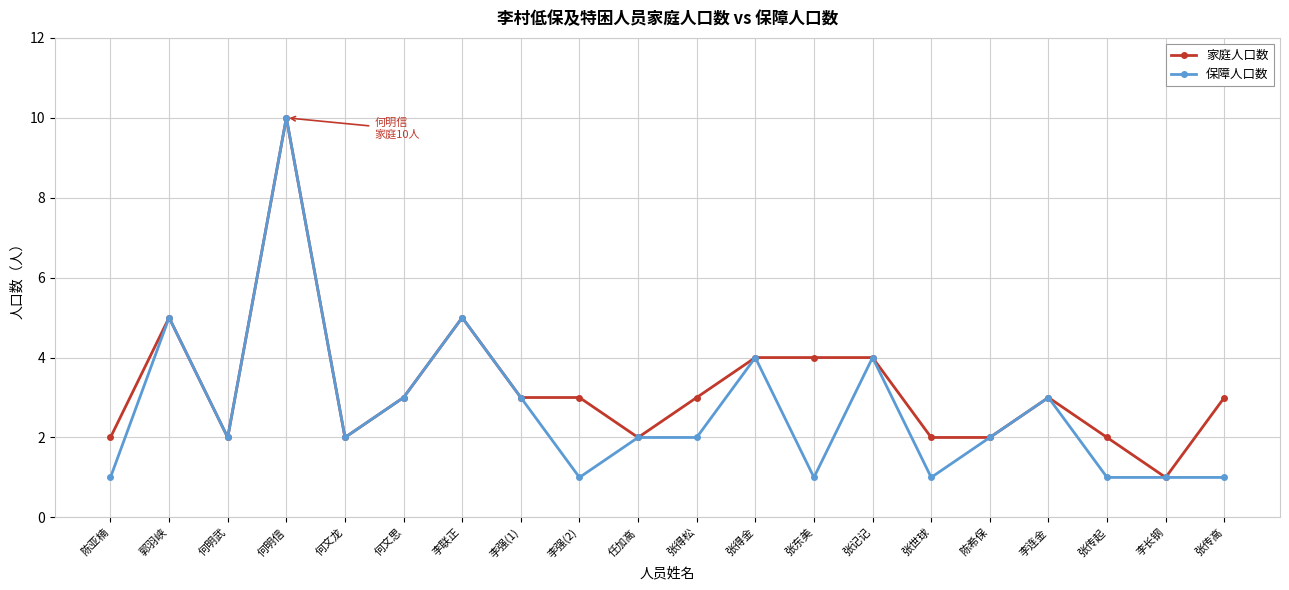

What is the difference between the maximum and minimum values in the 保障人口数 series?

9